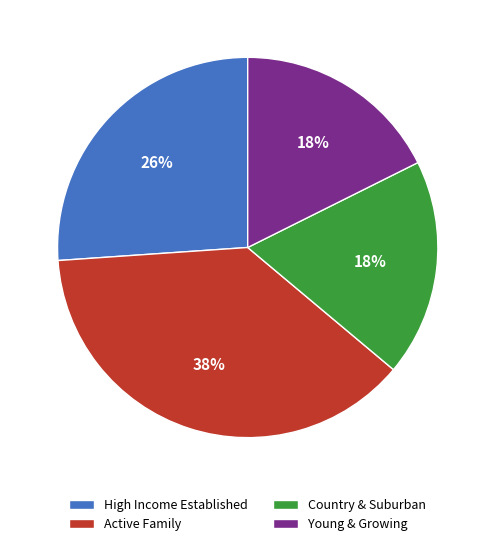

Is there a majority slice in this chart?

No